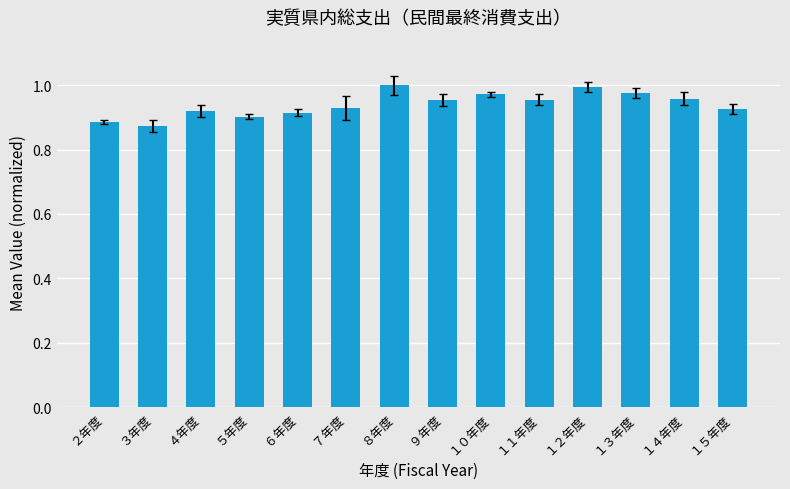

What position from the left is １２年度?

11